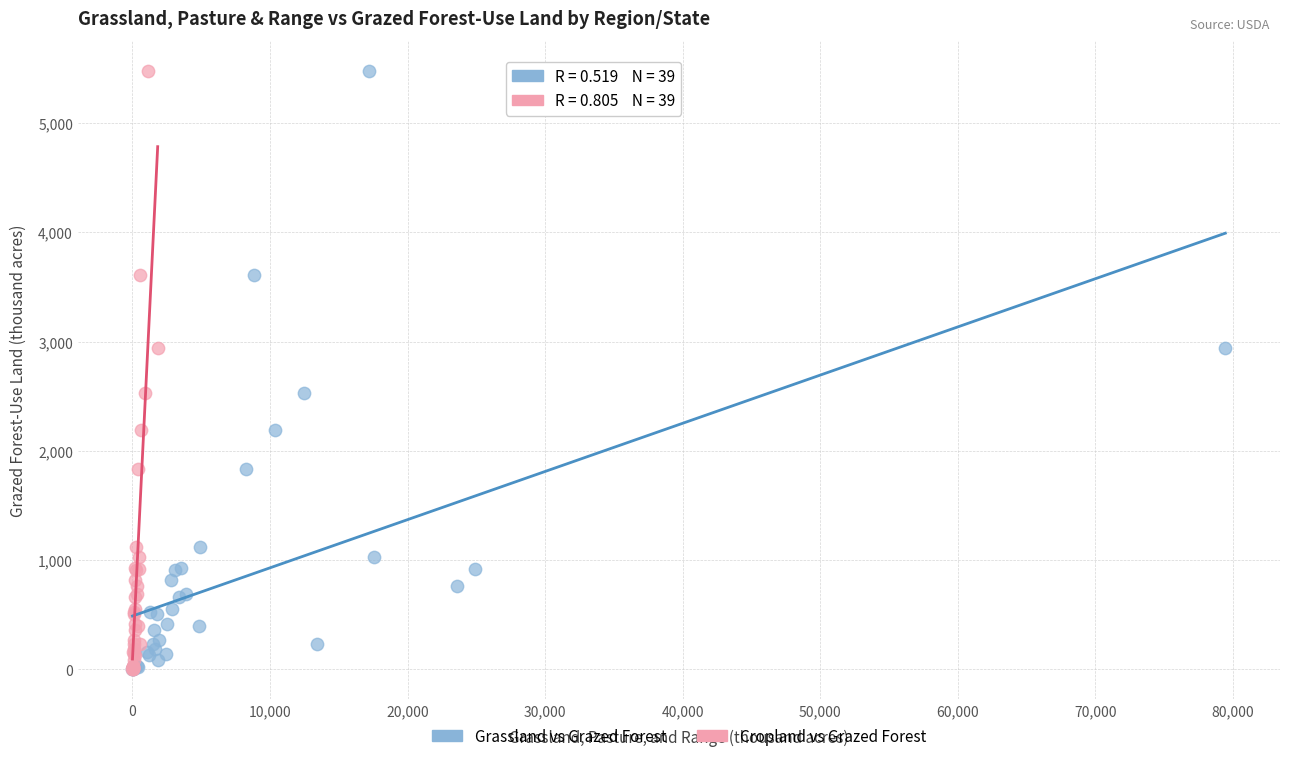

What are all the series names shown in the legend?

Grassland vs Grazed Forest, Cropland vs Grazed Forest